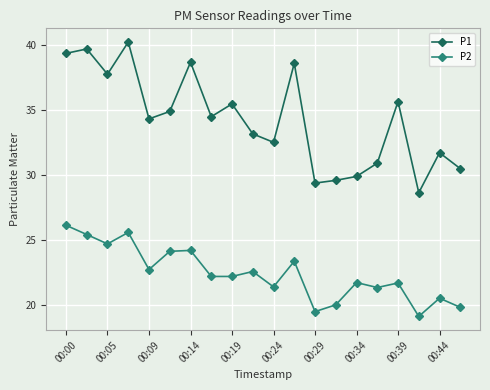

What is the highest value of the P2 series?

26.1